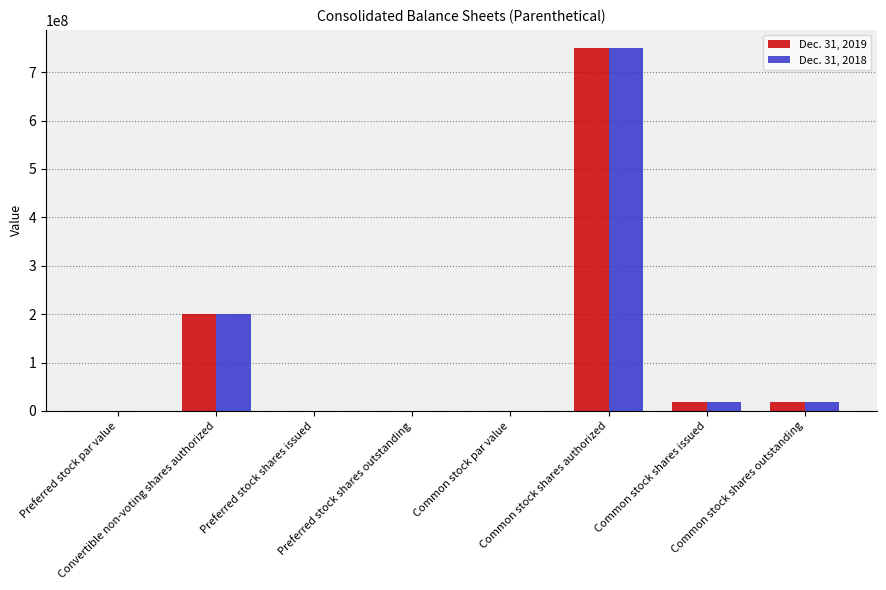

What is the sum of all Dec. 31, 2019 values?

986837374.0